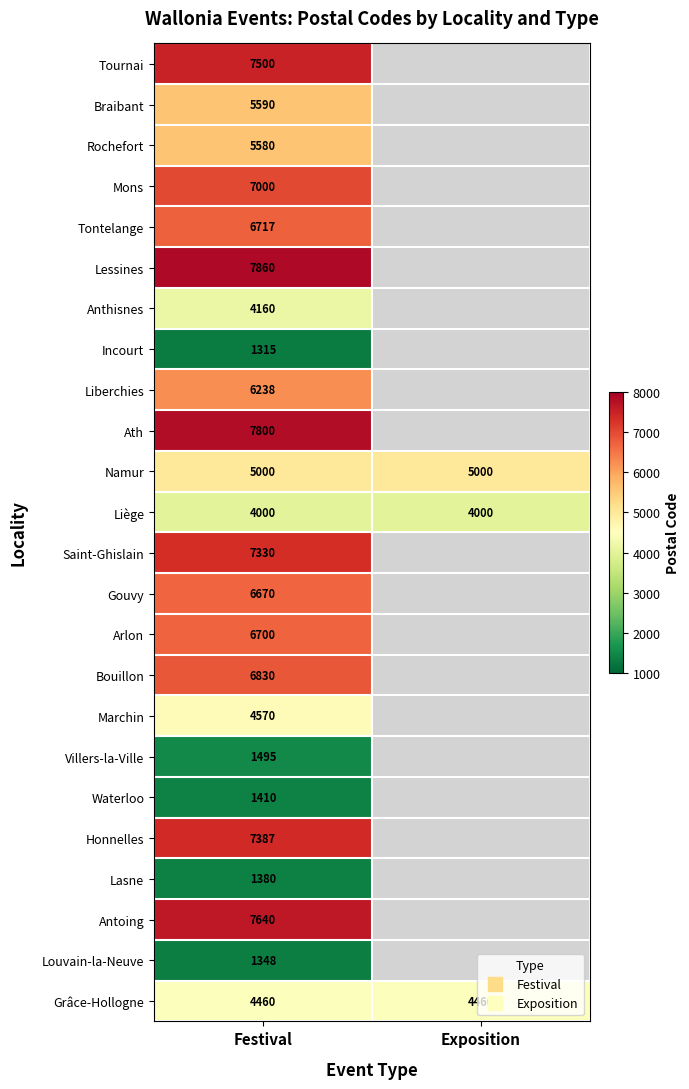

Which has a higher value, Exposition or Festival?

Festival